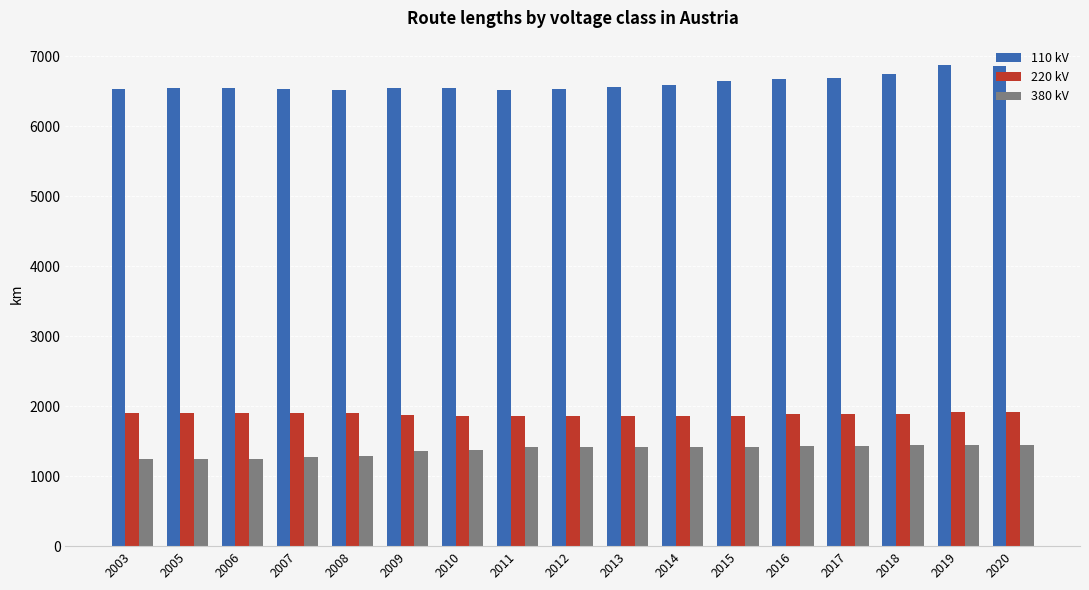

What is the total value across all series at 2013?

9832.3